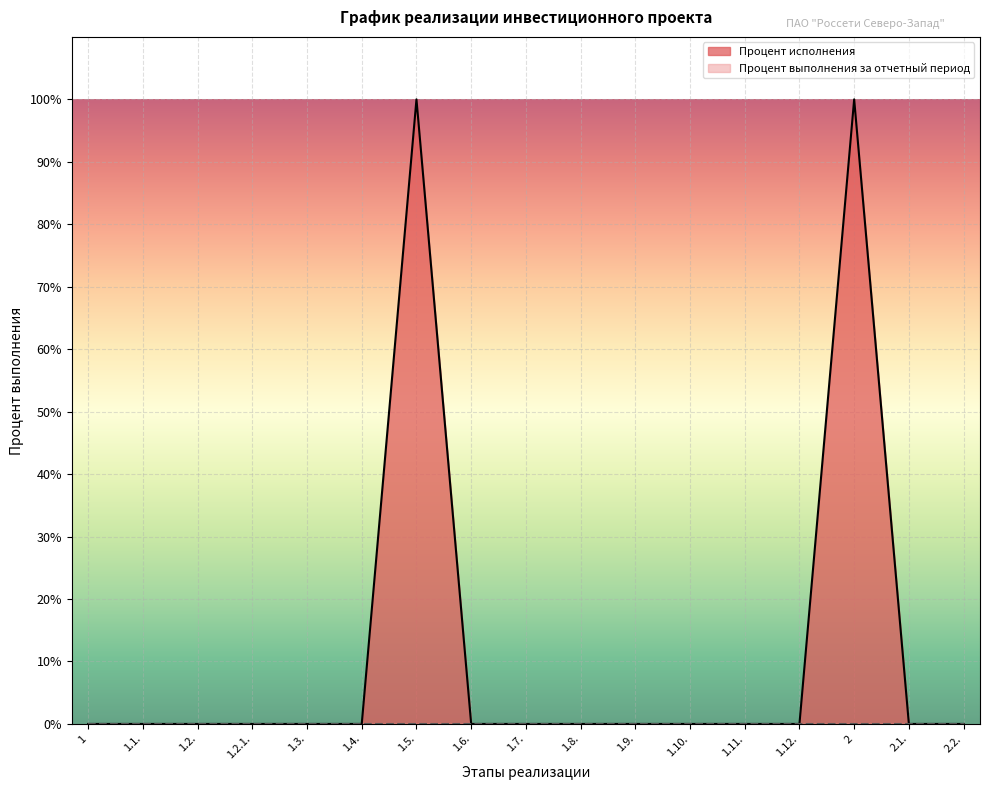

How many lines are shown in the chart?

2